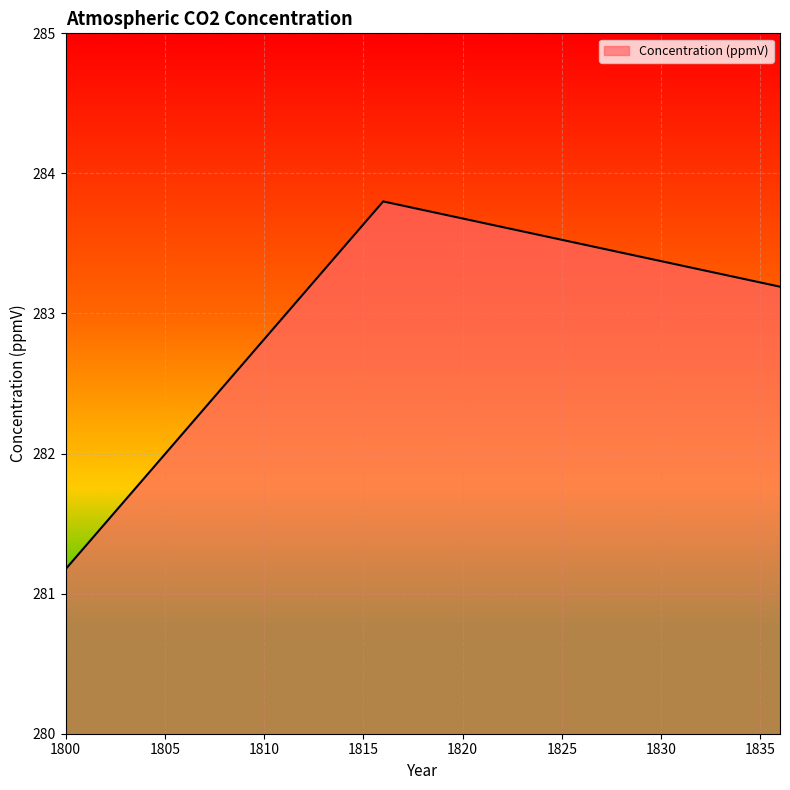

What is the smallest value displayed?

281.2